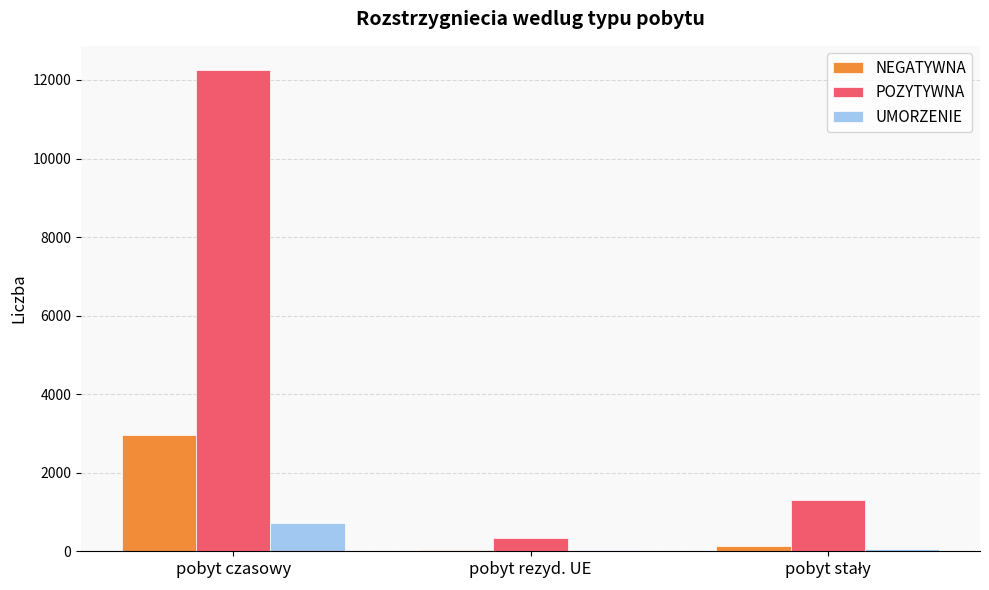

Which series has the largest total across all categories?

POZYTYWNA